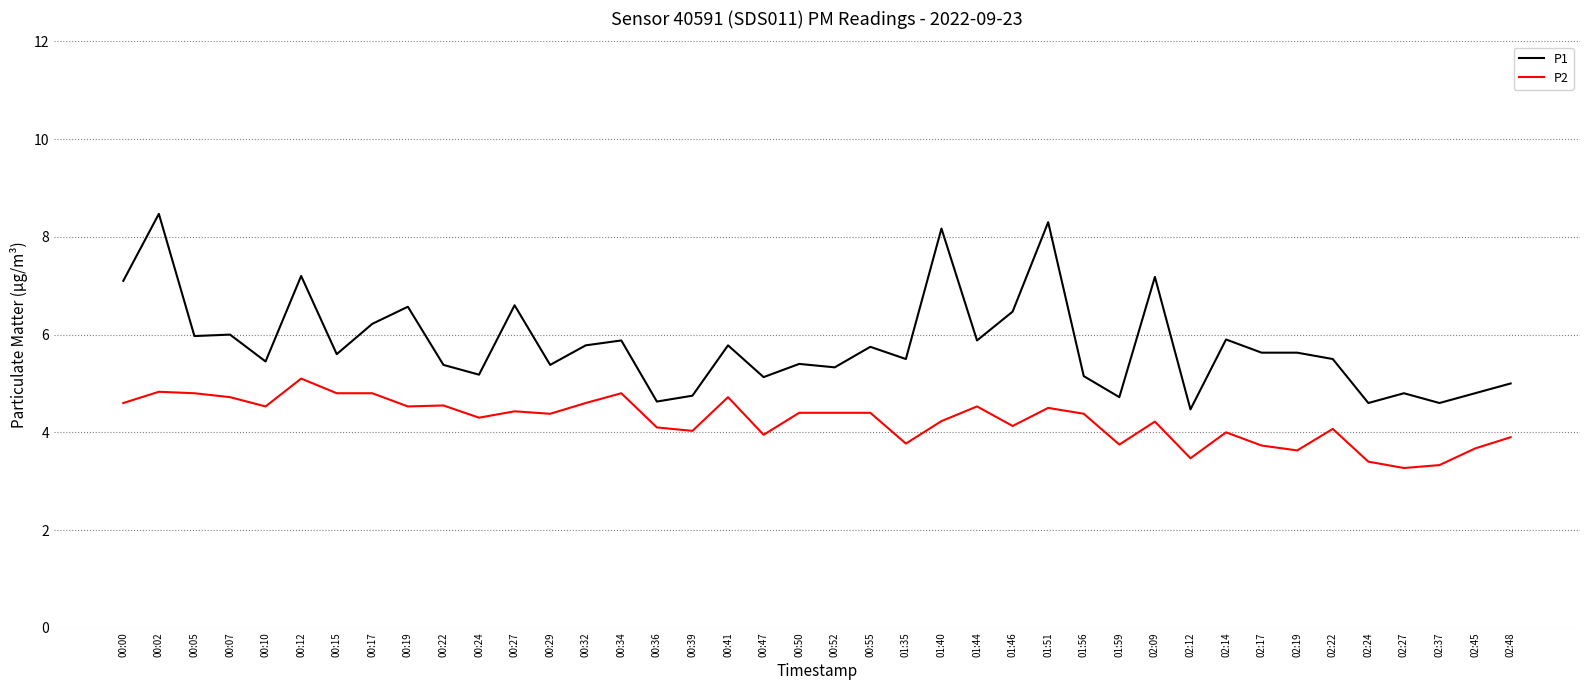

Which label corresponds to the largest value in the chart?

00:02